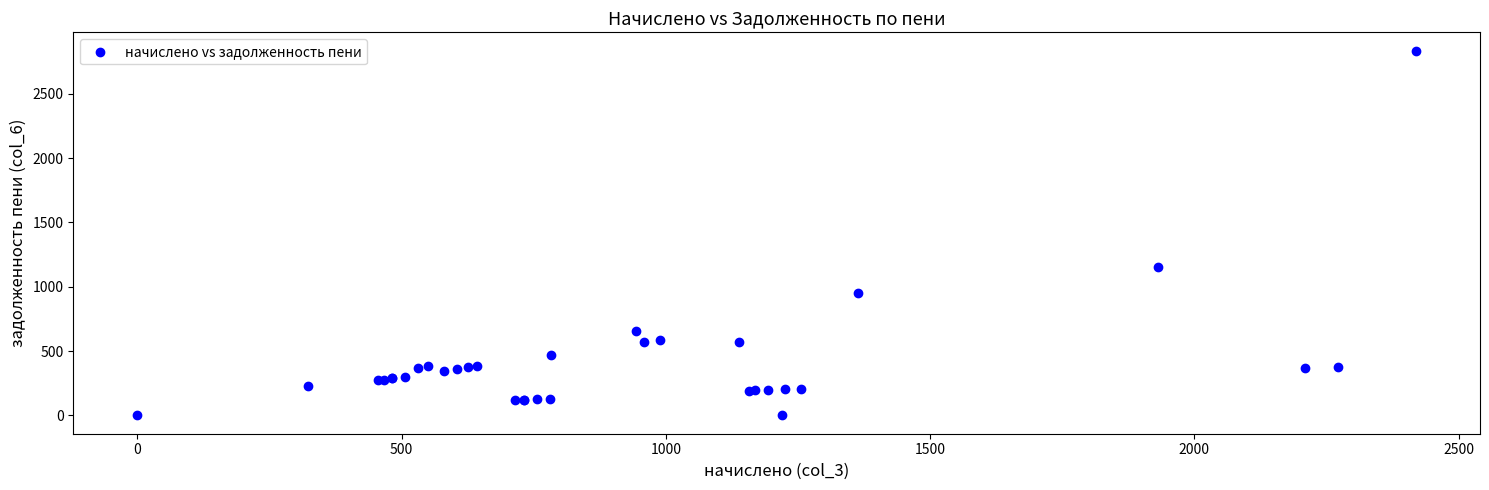

What Y value in the scatter plot is closest to 1417?

1152.3